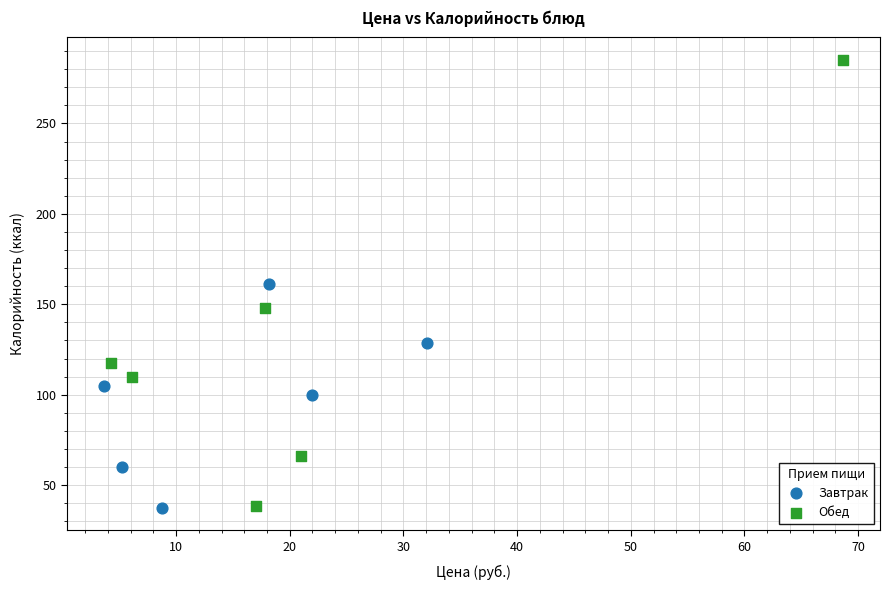

Which series reaches the maximum Y coordinate?

Обед